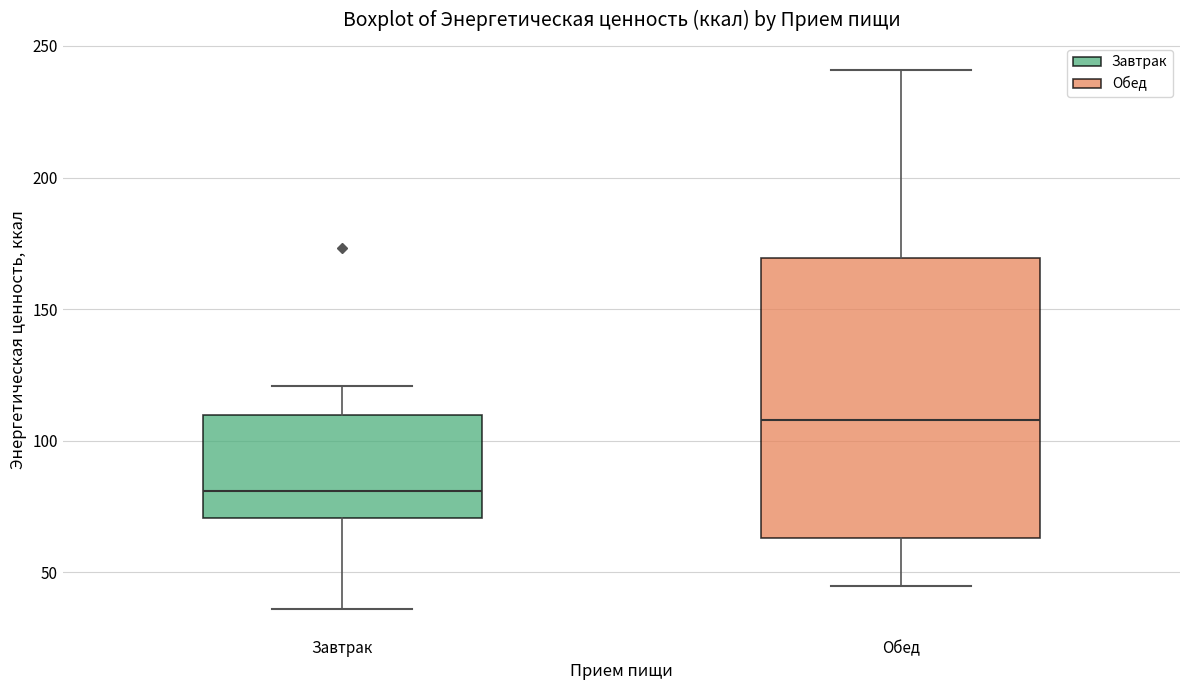

Where does the upper whisker of the box for Обед end on the y-axis? The values are not printed on the chart, so give them approximately, as read against the axis.

240